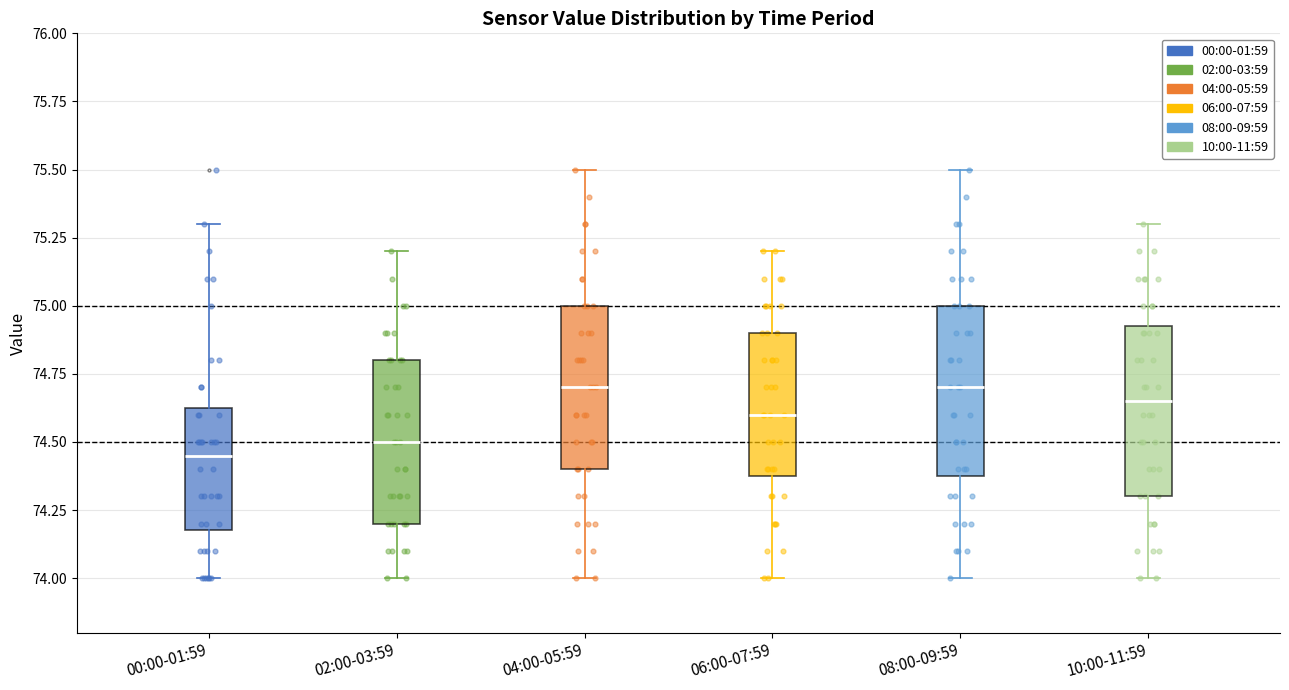

Reading left to right, read every box against the y-axis: the position of its median line, the range the box covers, and the ends of its whiskers. The values are not printed on the chart, so give them approximately, as read against the axis.

00:00-01:59: median 74.45, box 74.20 to 74.65, whiskers 74.00 to 75.30
02:00-03:59: median 74.50, box 74.20 to 74.80, whiskers 74.00 to 75.20
04:00-05:59: median 74.70, box 74.40 to 75.00, whiskers 74.00 to 75.50
06:00-07:59: median 74.60, box 74.40 to 74.90, whiskers 74.00 to 75.20
08:00-09:59: median 74.70, box 74.40 to 75.00, whiskers 74.00 to 75.50
10:00-11:59: median 74.65, box 74.30 to 74.95, whiskers 74.00 to 75.30